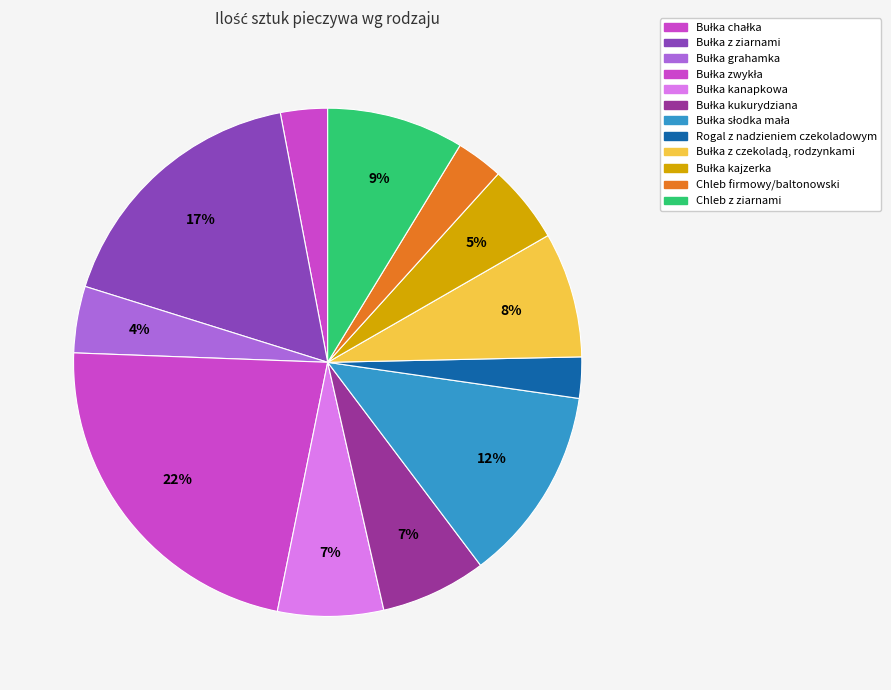

The Bułka kajzerka slice represents 5% of the pie. True or false?

True